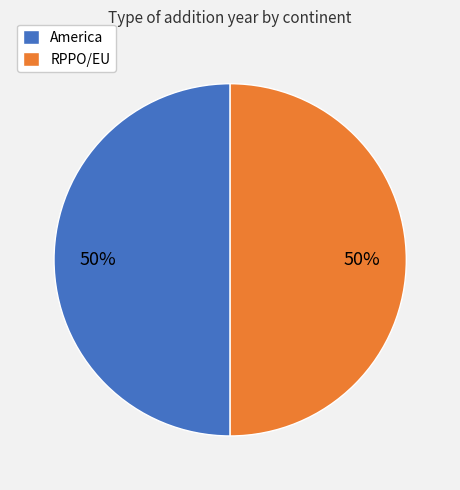

What is the ratio of the value at America to the value at RPPO/EU?

1.0